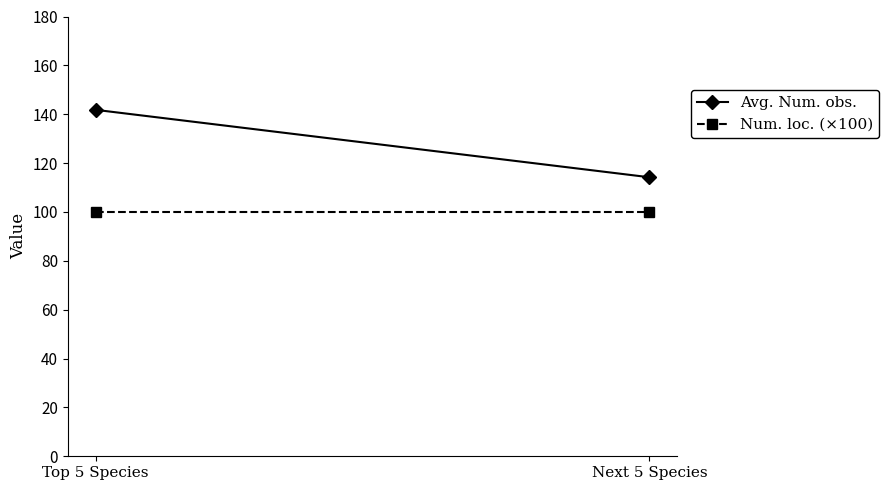

What is the difference between the maximum and minimum values in the Avg. Num. obs. series?

27.6